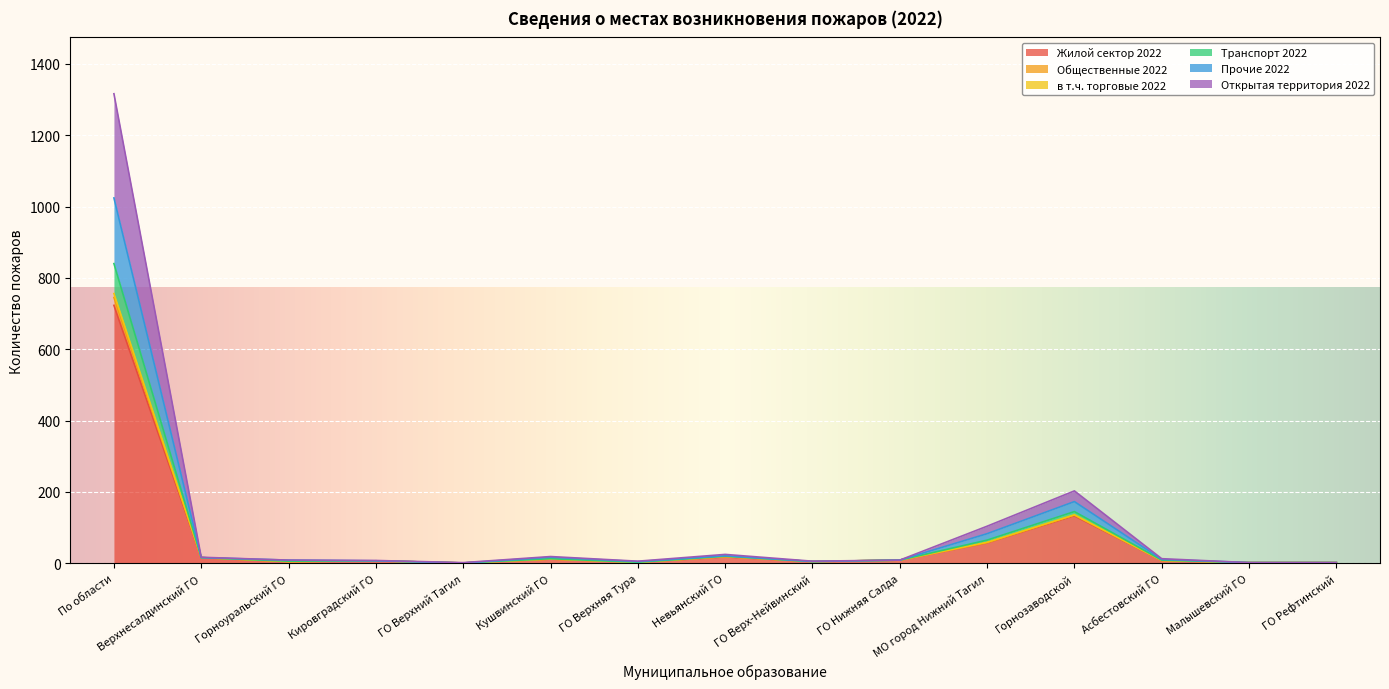

What is the spread (max minus min) of values at Горноуральский ГО?

4